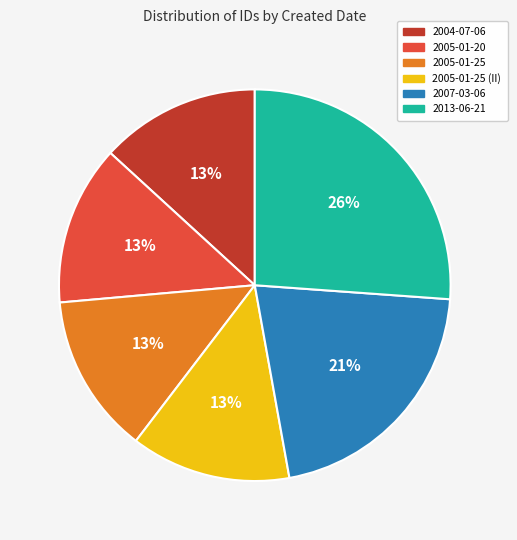

To the nearest percent, what is the difference between the largest and smallest slice percentages?

13%